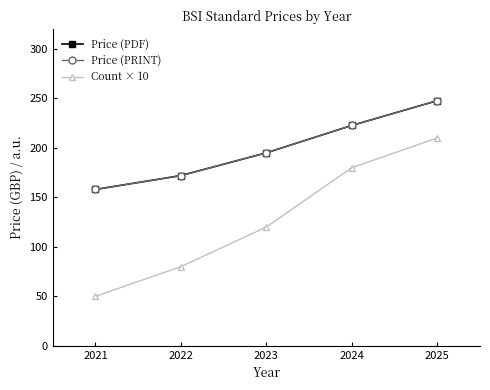

How many lines are shown in the chart?

3